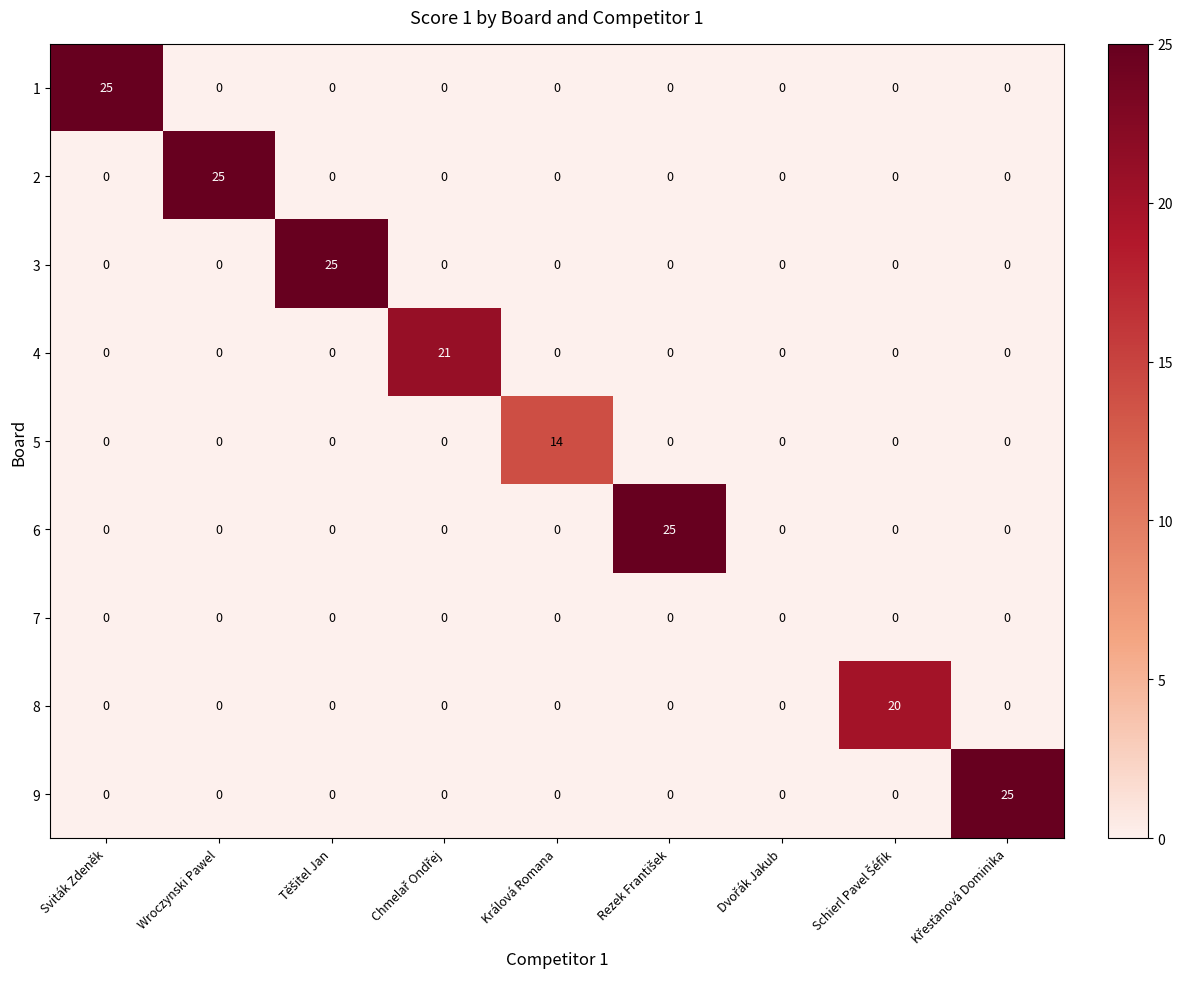

What is the highest value of the 2 series?

25